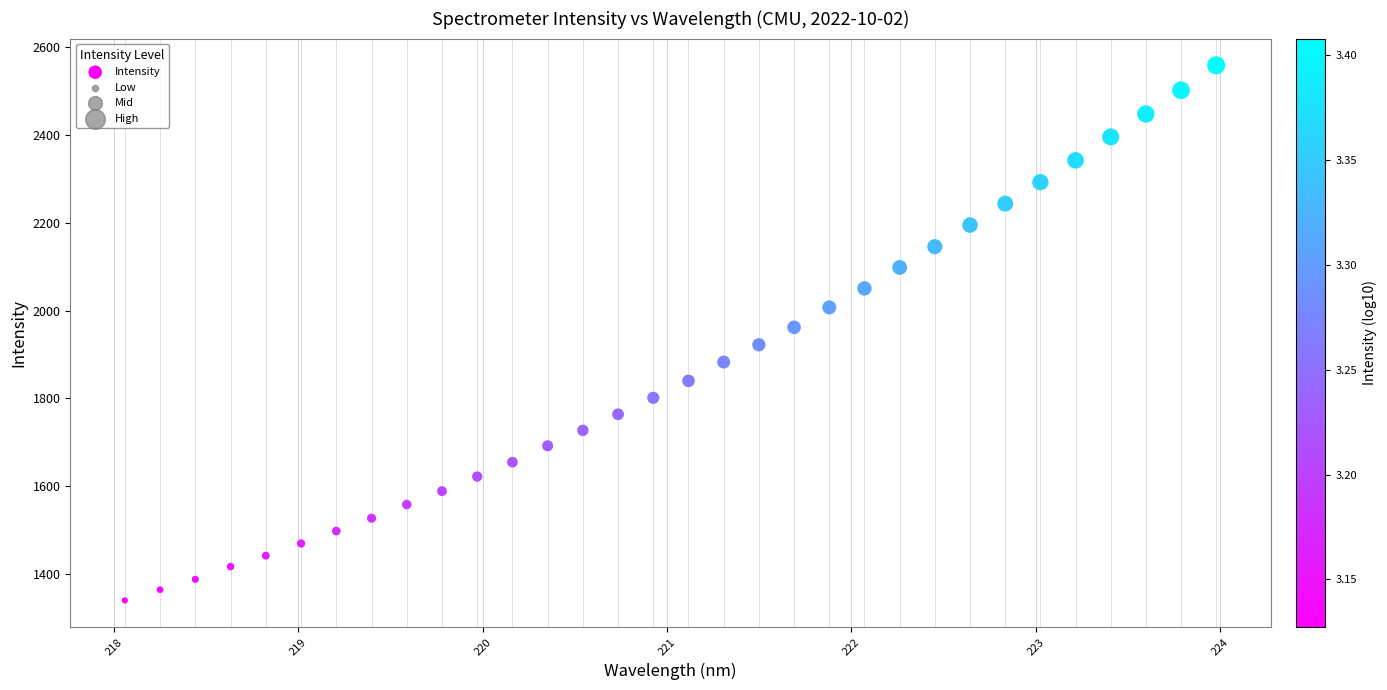

What is the range of X values (max minus min)?

5.9